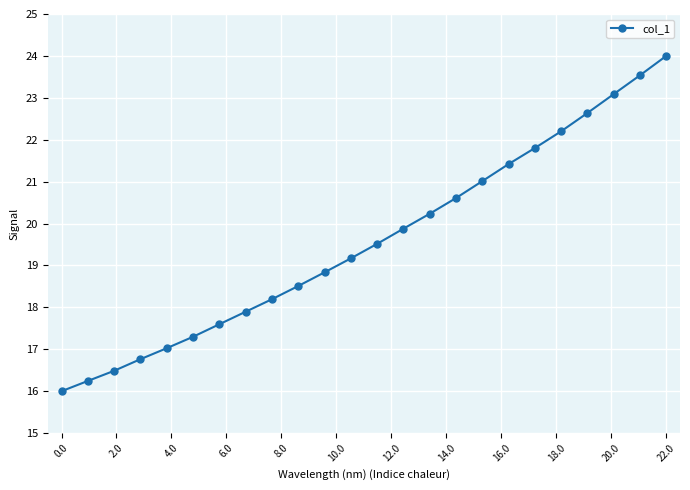

Reading left to right, transcribe all the data shown in this chart.

16.0	16.2	16.5	16.8	17.0	17.3	17.6	17.9	18.2	18.5	18.8	19.2	19.5	19.9	20.2	20.6	21.0	21.4	21.8	22.2	22.6	23.1	23.5	24.0